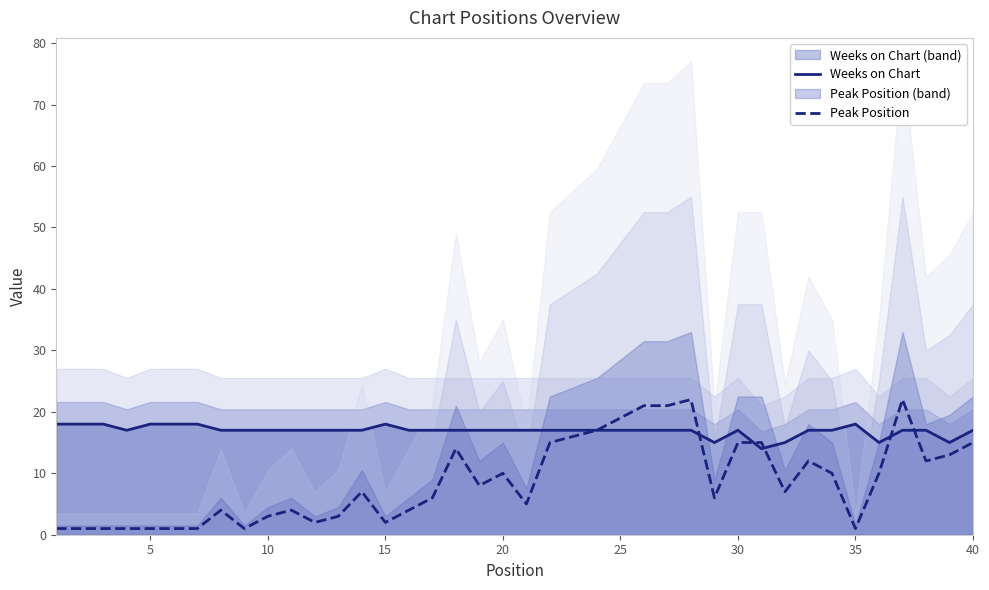

What is the difference between the second highest and minimum values in the Weeks on Chart series?

4